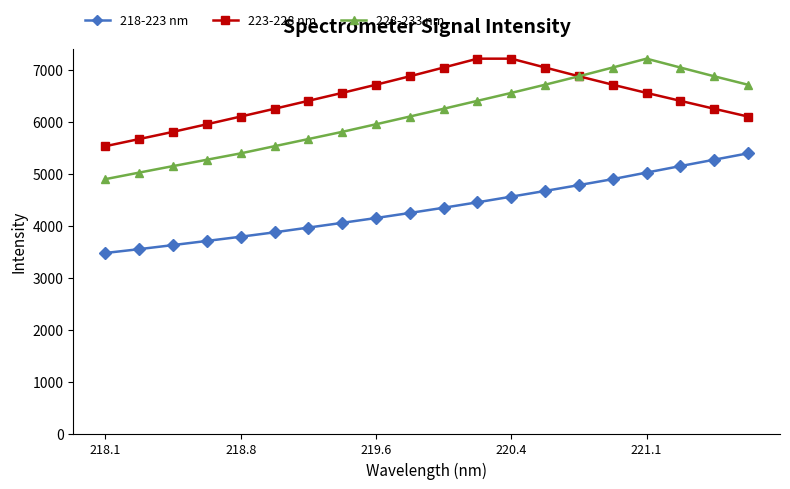

What is the sum of all 218-223 nm values?

86885.9